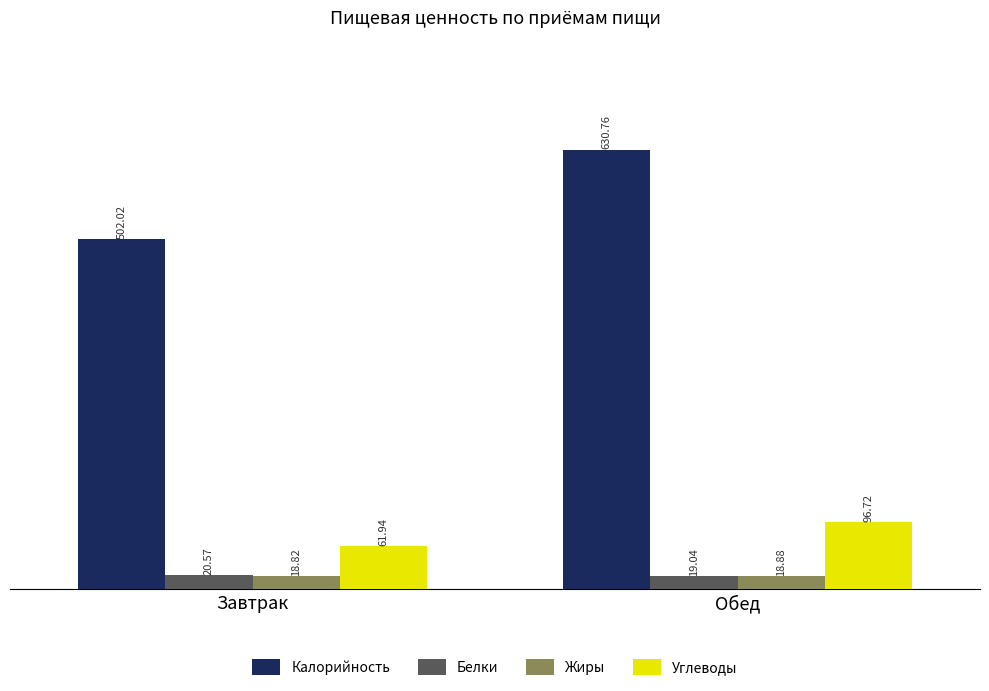

What is the sum of all Калорийность values?

1132.8